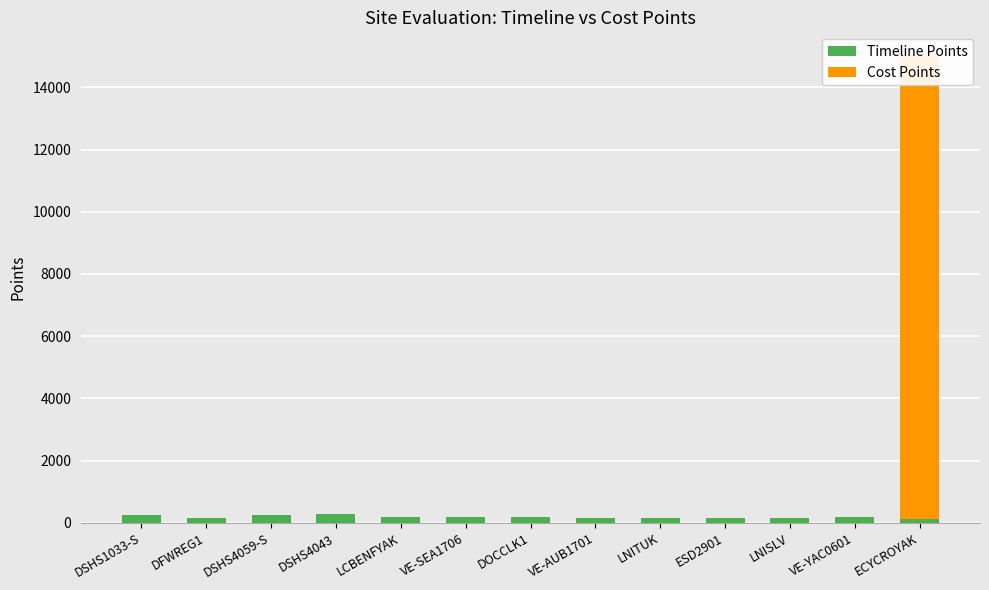

What is the difference between the Timeline Points values at VE-SEA1706 and DFWREG1?

30